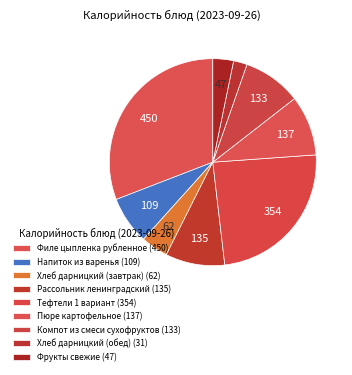

Is there any slice that represents more than half of the pie?

No